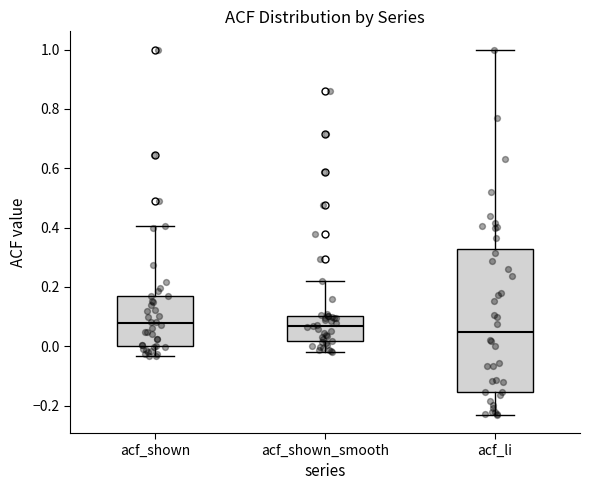

Comparing the boxes themselves (not the whiskers), which one is the tallest?

acf_li